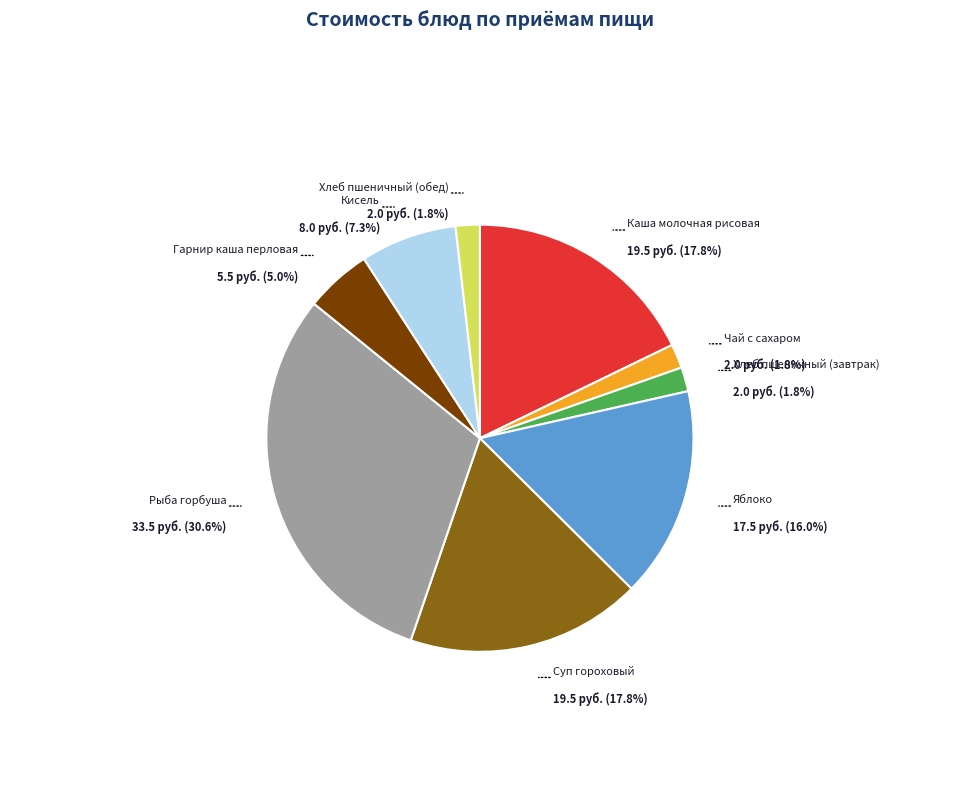

To the nearest percent, what is the difference between the largest and smallest slice percentages?

29%